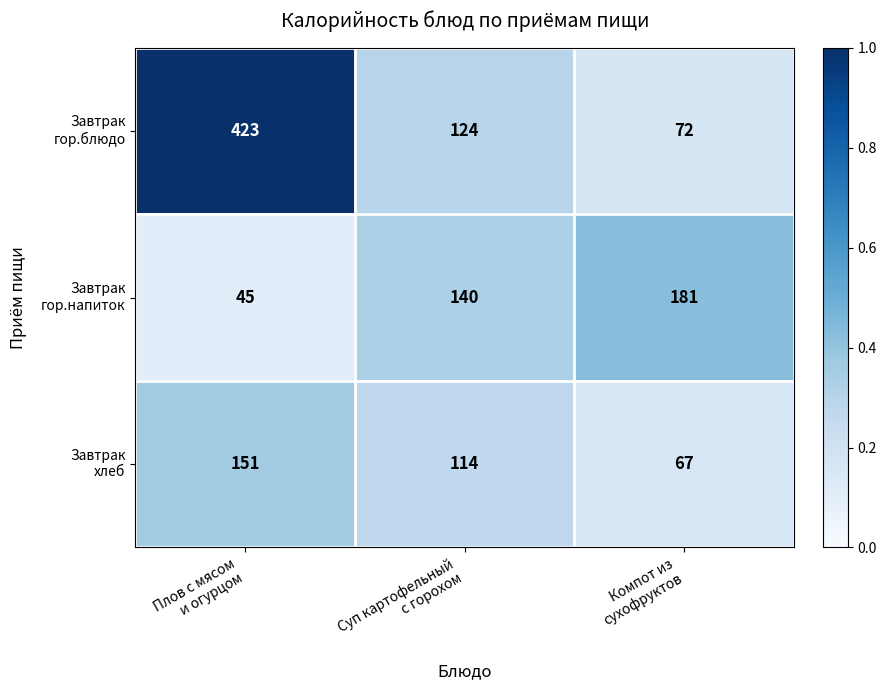

What is the maximum value shown in the chart?

423